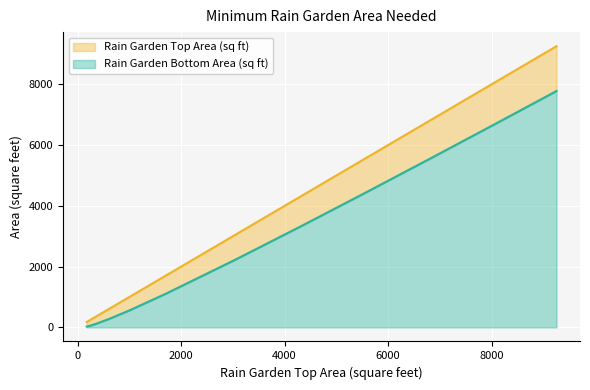

Is the value of Rain Garden Bottom Area (sq ft) at 8037.061196151029 greater than the value of Rain Garden Top Area (sq ft) at 6812.125143555442?

No